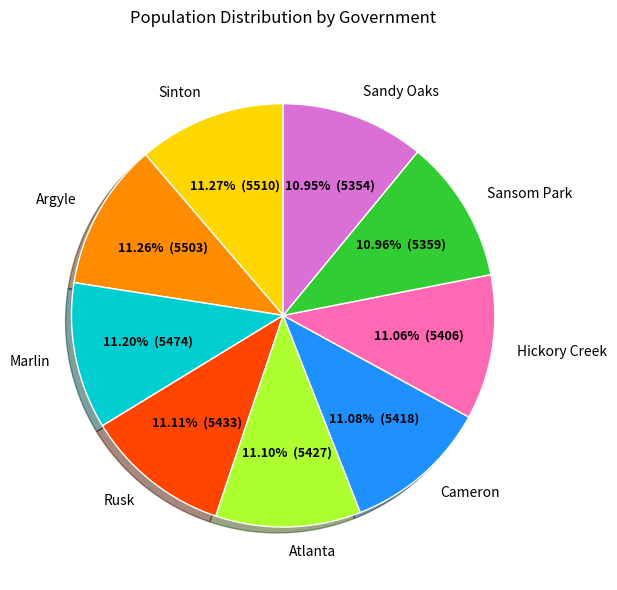

True or false: Rusk accounts for 11% of the total.

True